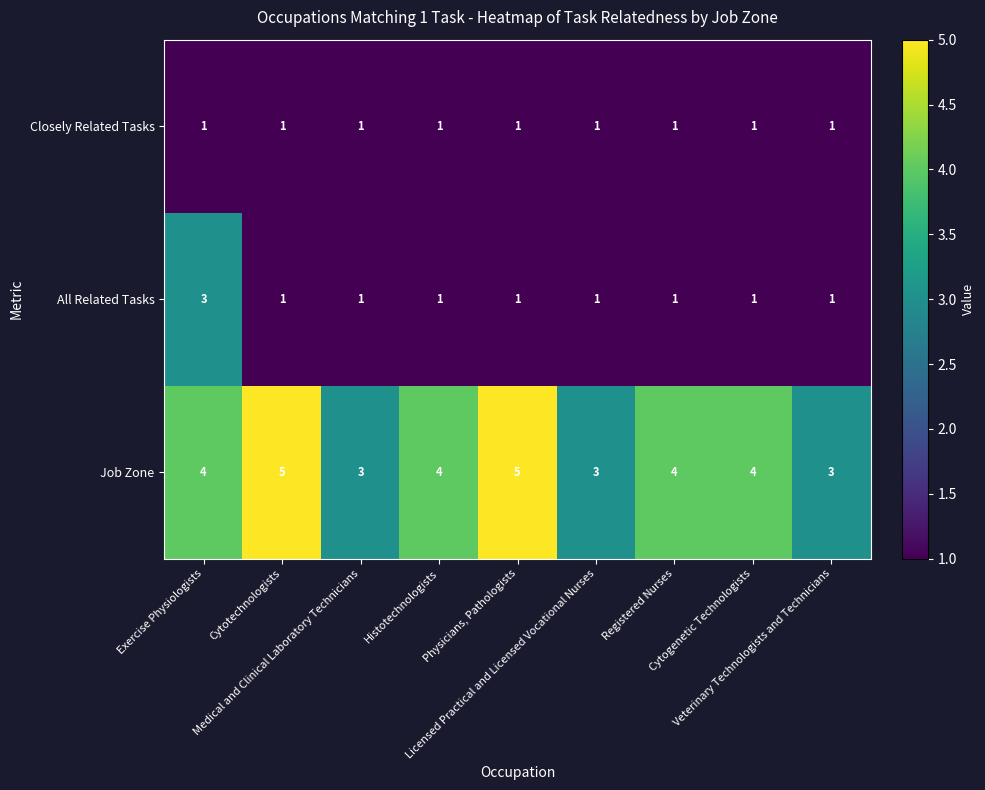

Rank the series by their maximum value, from highest to lowest.

Job Zone, All Related Tasks, Closely Related Tasks